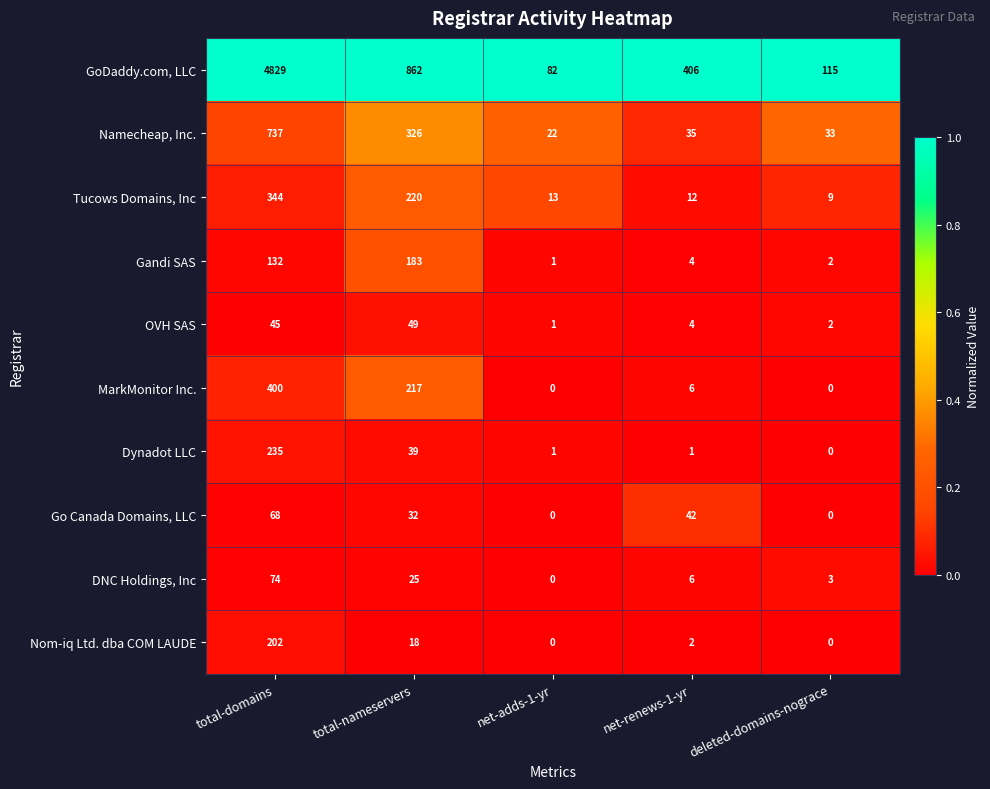

Where is Nom-iq Ltd. dba COM LAUDE nearest to the value 101?

total-nameservers